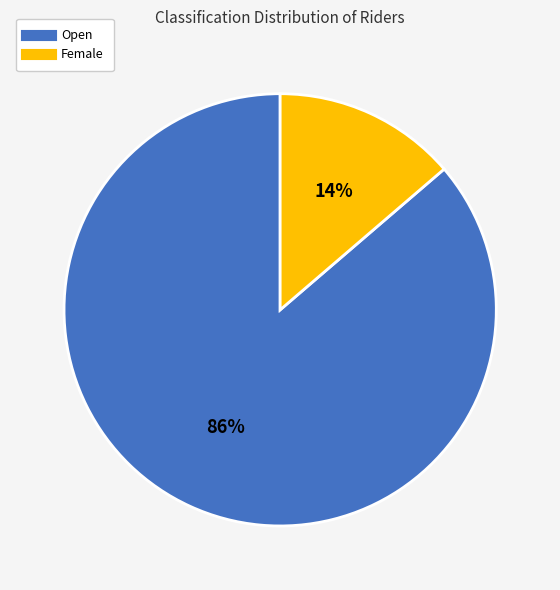

To the nearest percent, what is the average slice percentage?

50%